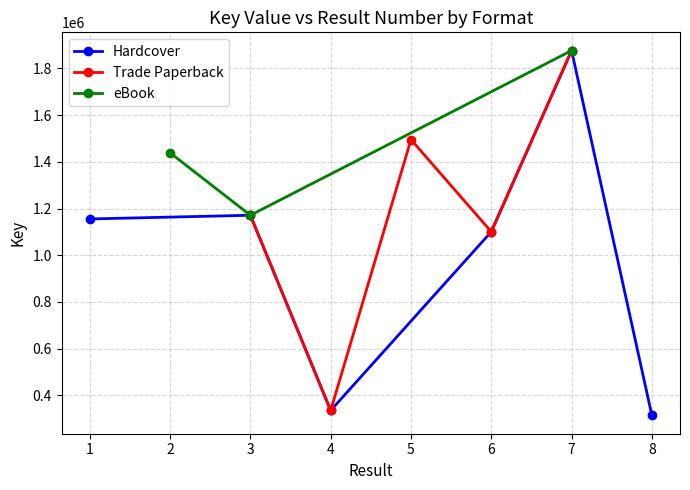

Read the Hardcover value at 2.

1171306